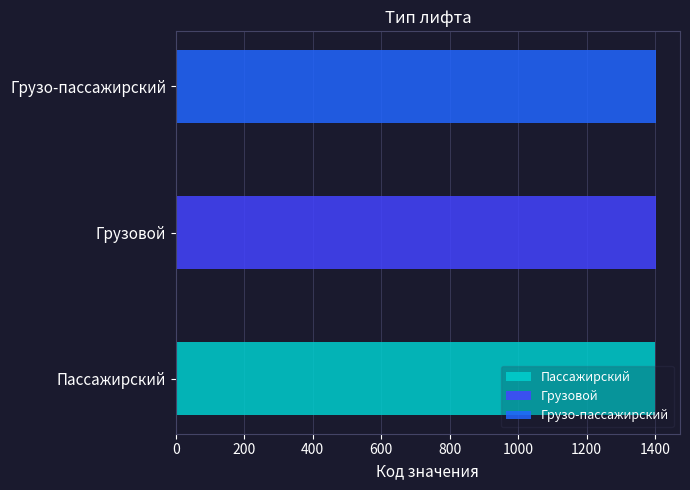

What is the value of the 1st bar from the left?

1401